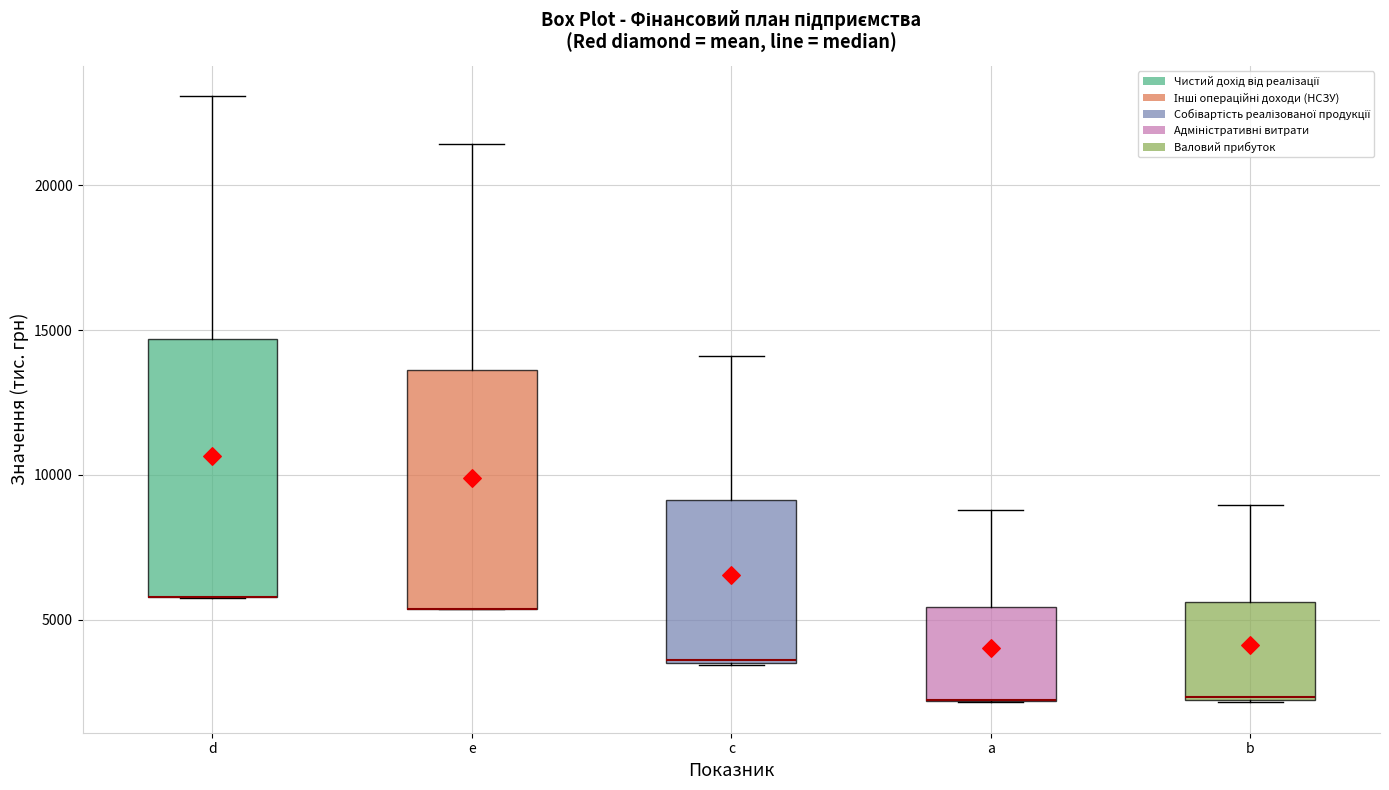

Where does the upper whisker of the box for a end on the y-axis? The values are not printed on the chart, so give them approximately, as read against the axis.

9000